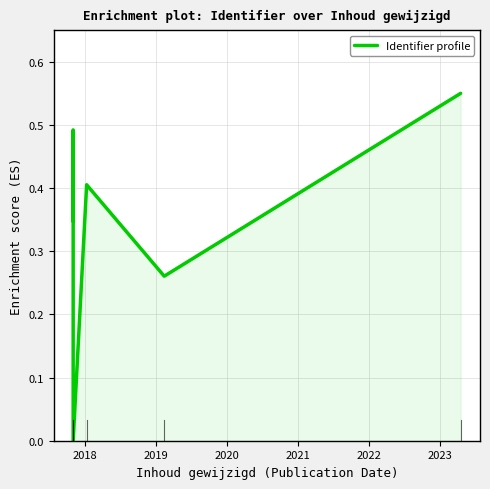

What is the sum of all values?

2.1